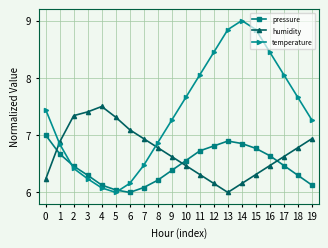

What are all the series names shown in the legend?

pressure, humidity, temperature